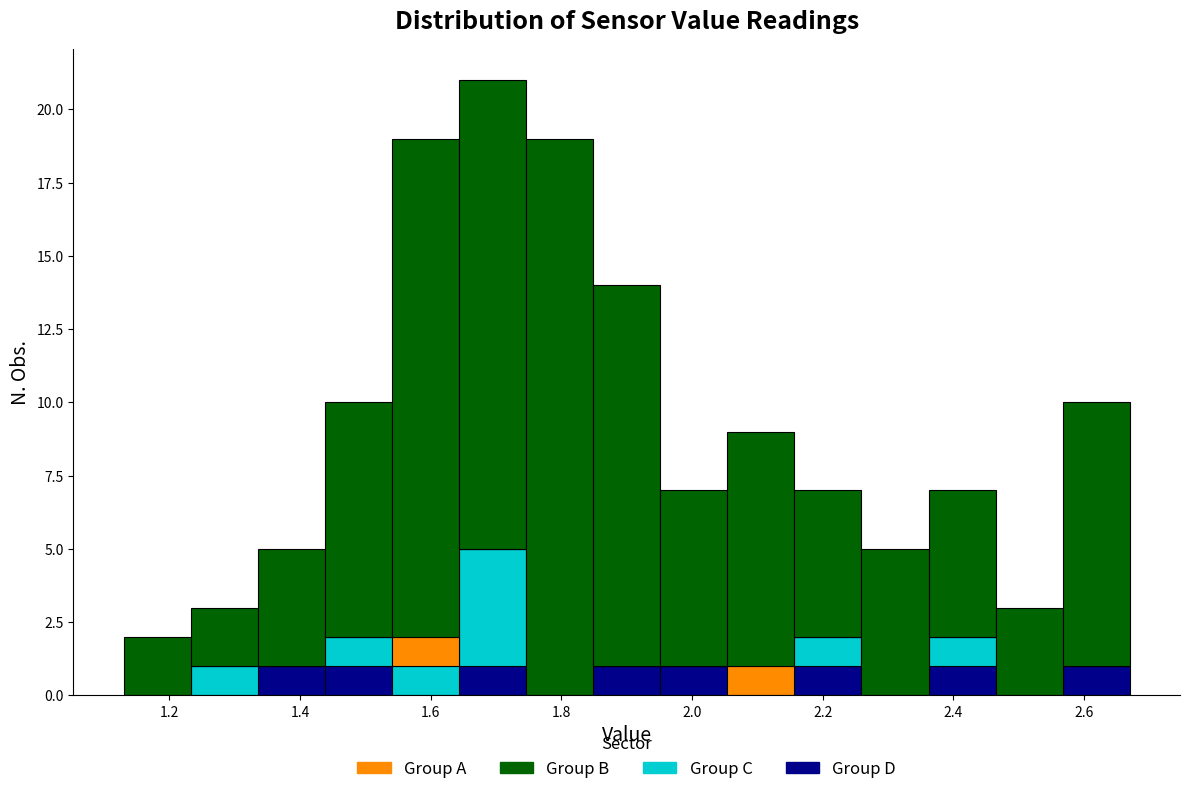

Reading left to right, list every stacked bar in this chart as the range it spans on the x-axis followed by its total height. Neither the bar edges nor the heights are printed on the chart, so give them approximately, as read against the axes.

1.14 to 1.24: 2
1.24 to 1.34: 3
1.34 to 1.44: 5
1.44 to 1.54: 10
1.54 to 1.64: 19
1.64 to 1.74: 21
1.74 to 1.84: 19
1.84 to 1.96: 14
1.96 to 2.06: 7
2.06 to 2.16: 9
2.16 to 2.26: 7
2.26 to 2.36: 5
2.36 to 2.46: 7
2.46 to 2.56: 3
2.56 to 2.68: 10